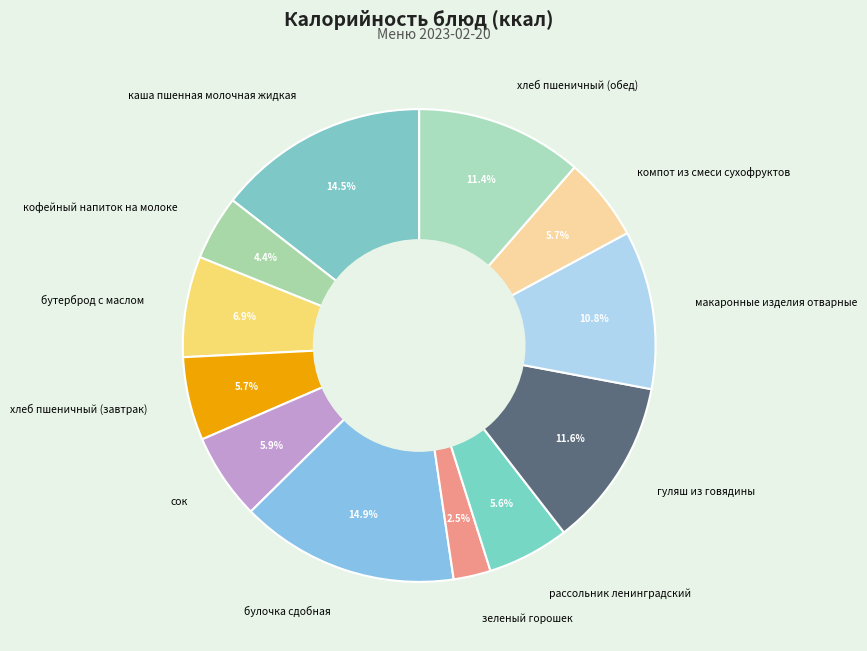

What is the smallest slice in the pie chart?

зеленый горошек